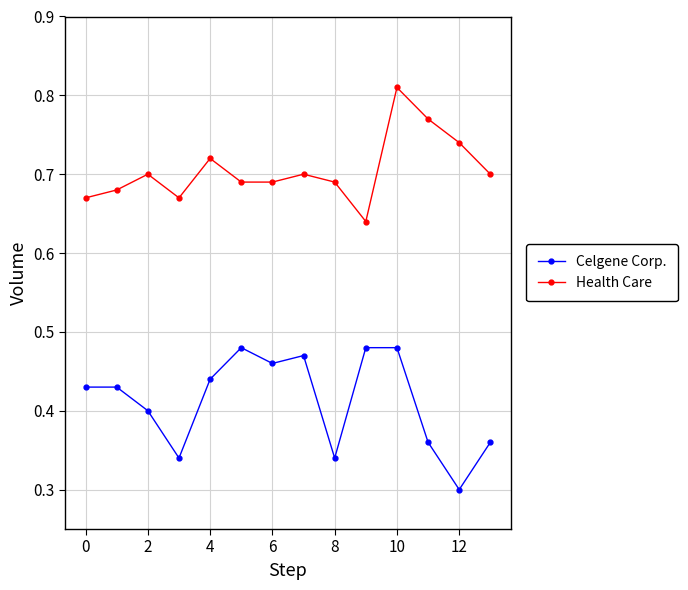

Which series has the largest total across all categories?

Health Care